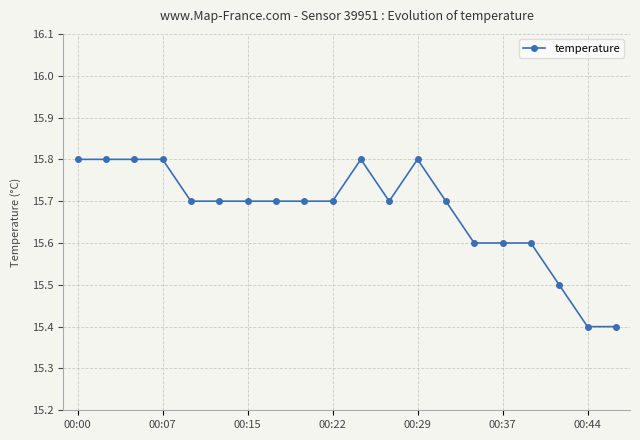

Reading right to left, list all the values displayed in this chart.

15.4	15.4	15.5	15.6	15.6	15.6	15.7	15.8	15.7	15.8	15.7	15.7	15.7	15.7	15.7	15.7	15.8	15.8	15.8	15.8